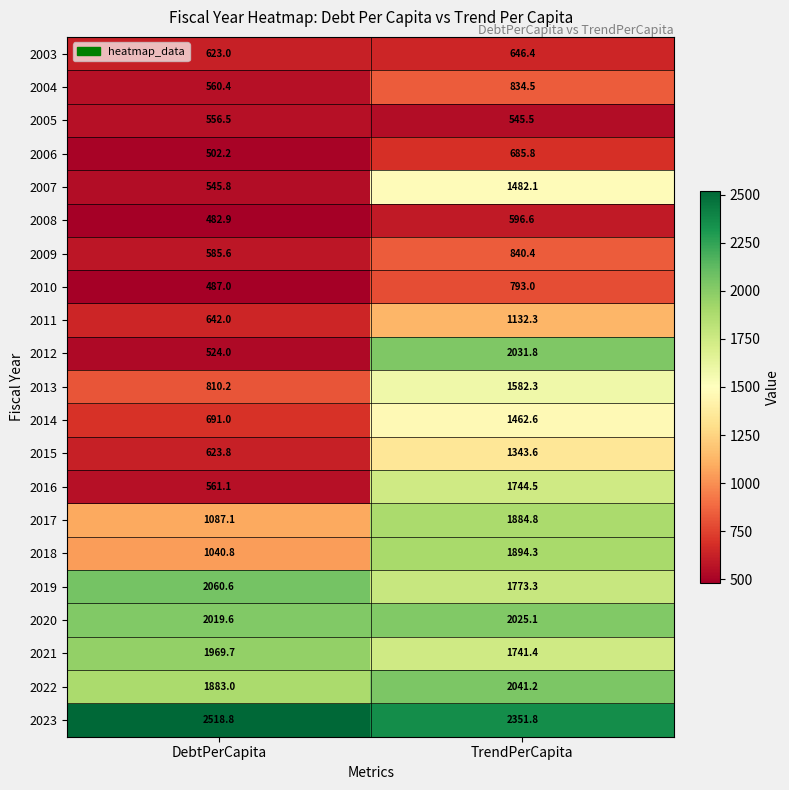

Is it true that 2017 equals 654.1 at DebtPerCapita?

False